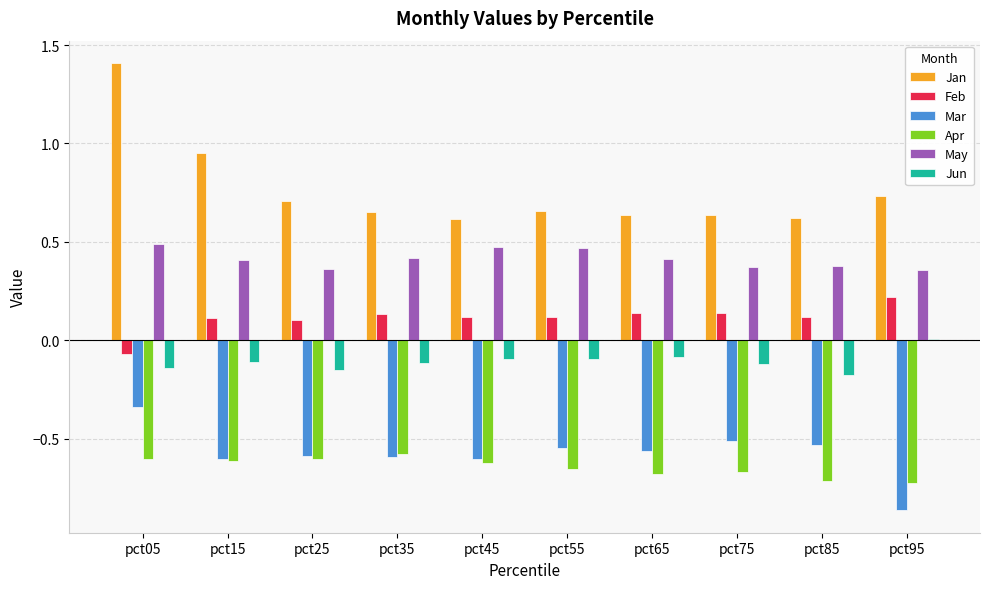

At how many categories does at least one series exceed 0?

10